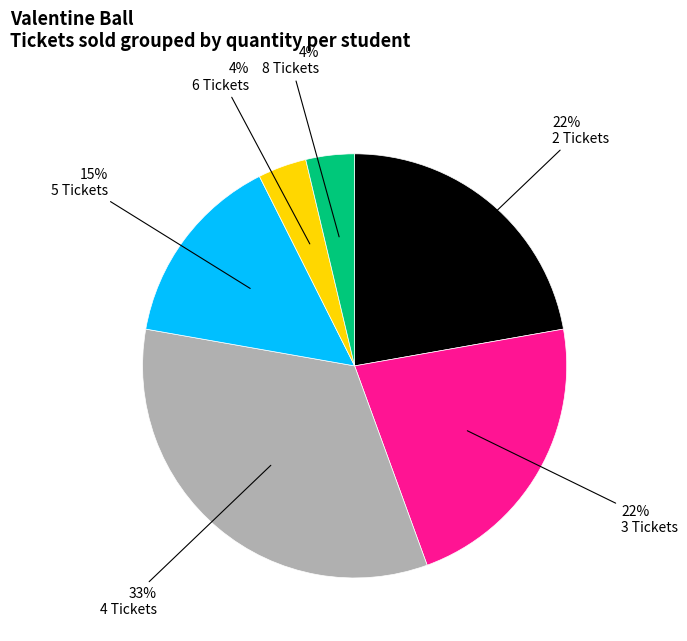

Does any single category account for the majority?

No